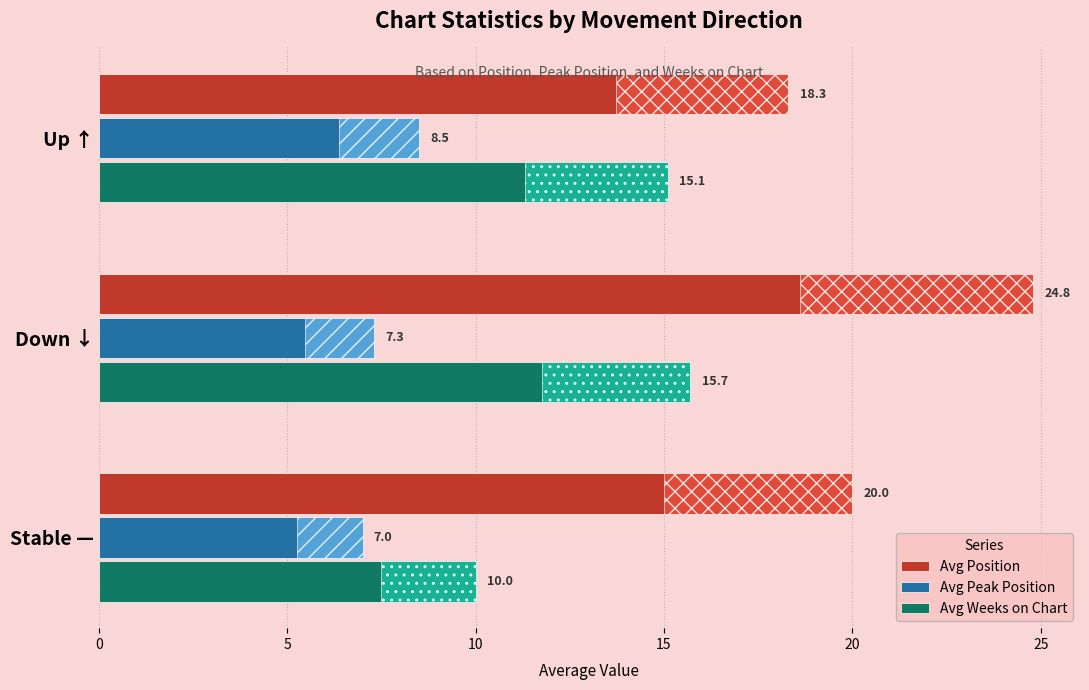

The value of Avg Weeks on Chart at 10 is 5.3. True or false?

False